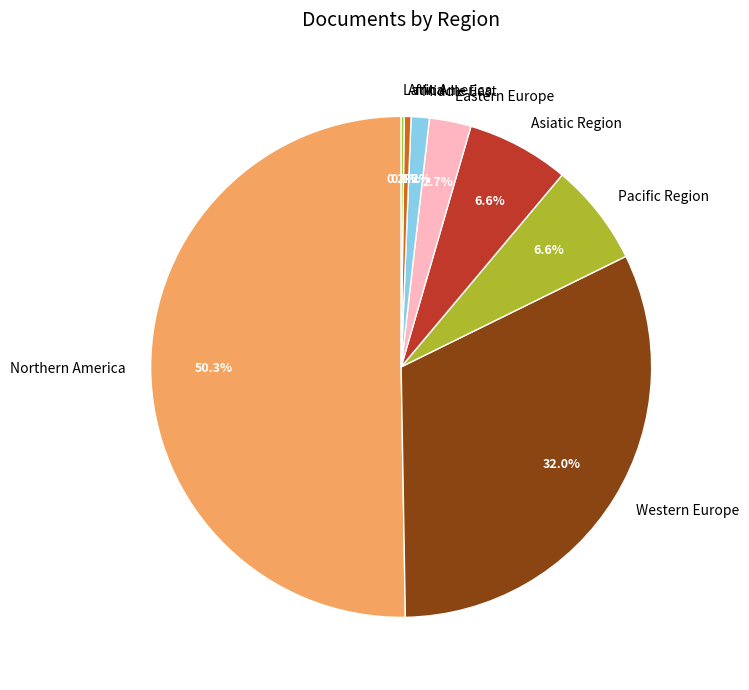

Which slice represents more than half of the pie?

Northern America